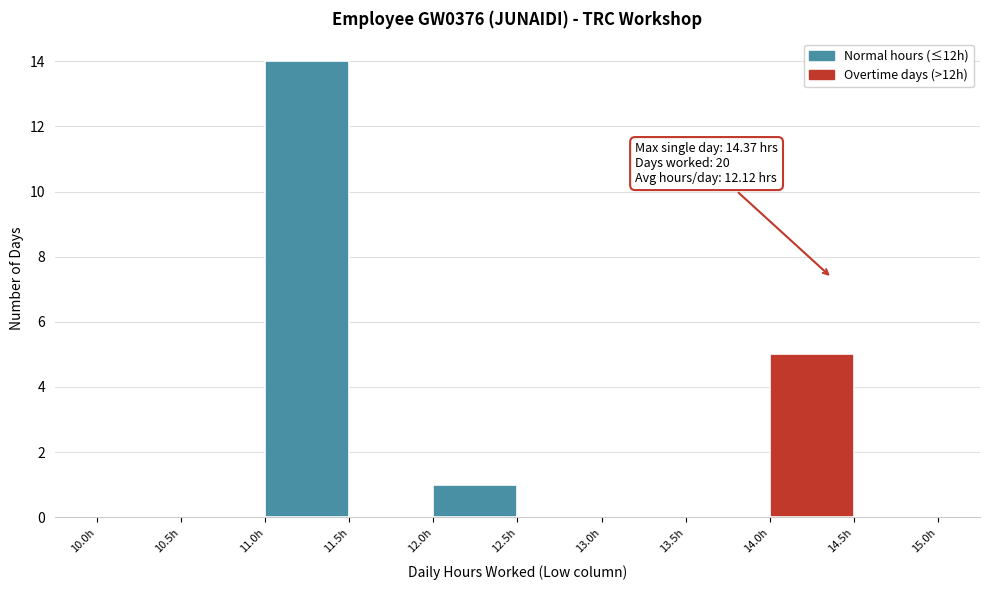

Over which range of the x-axis is the bar tallest?

11.0 to 11.5